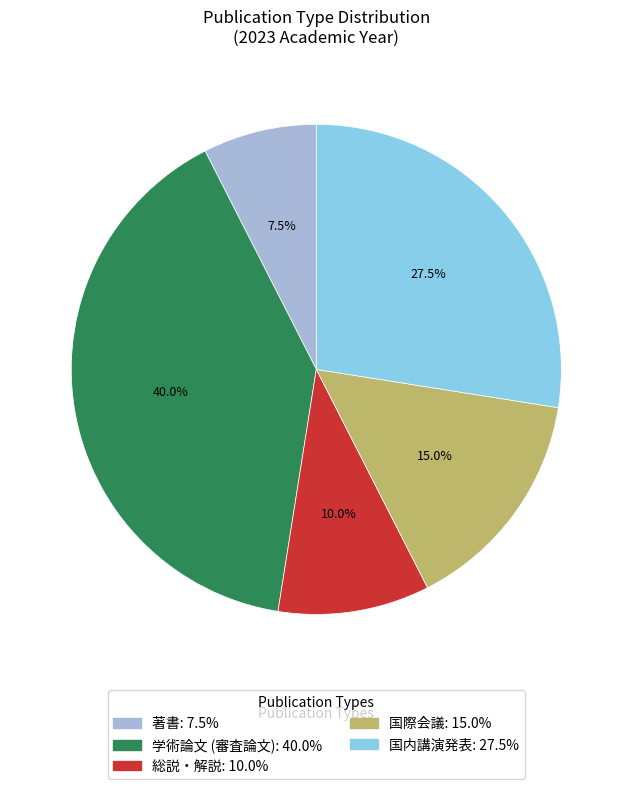

Does any single category account for the majority?

No